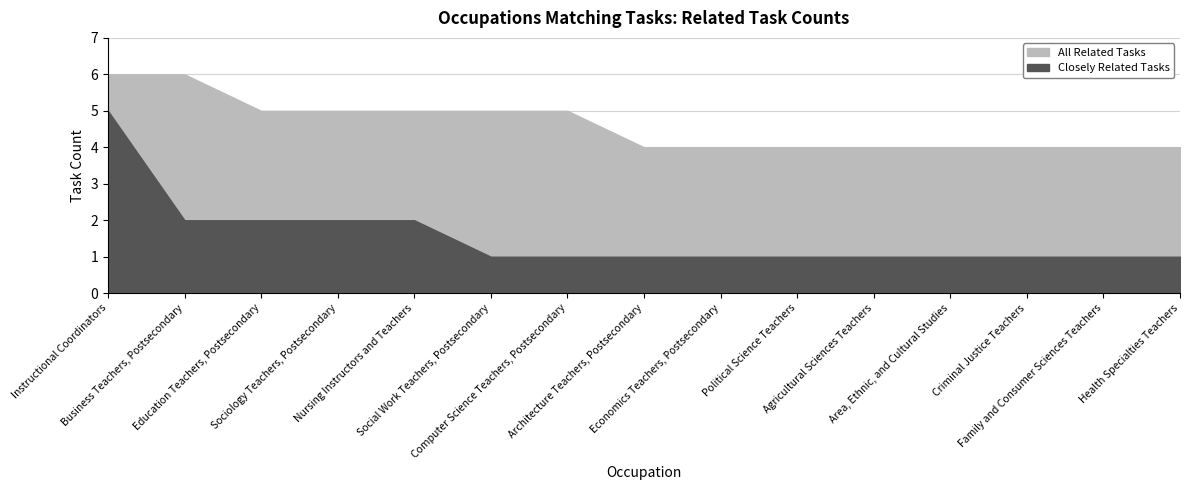

Which series has the largest range (max minus min)?

Closely Related Tasks